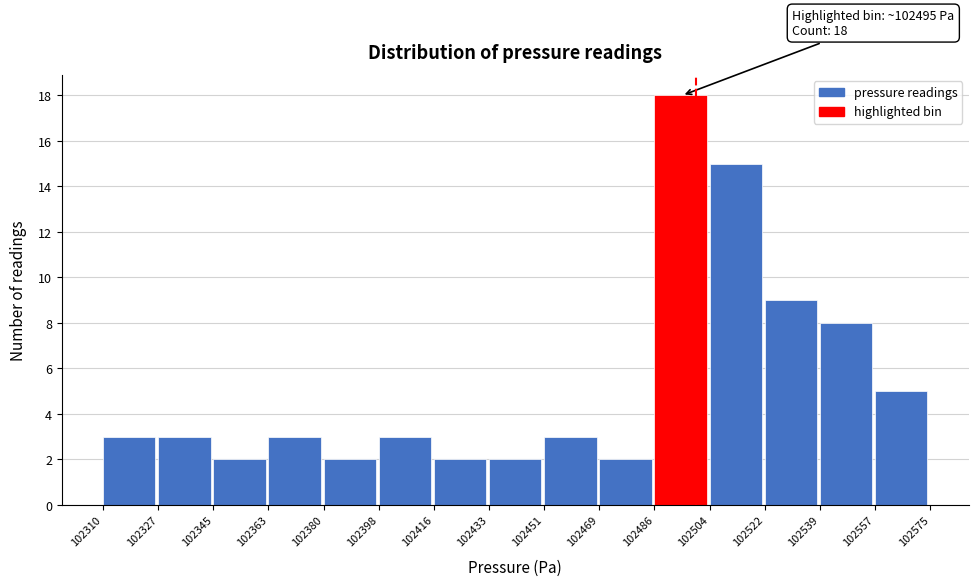

Which range on the x-axis has the tallest bar?

102486 to 102504